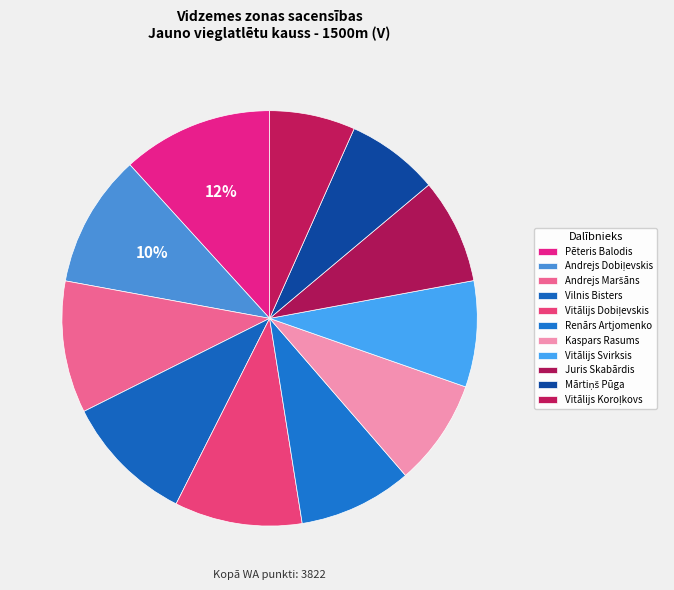

What is the change in value from Kaspars Rasums to Vitālijs Svirksis?

-1